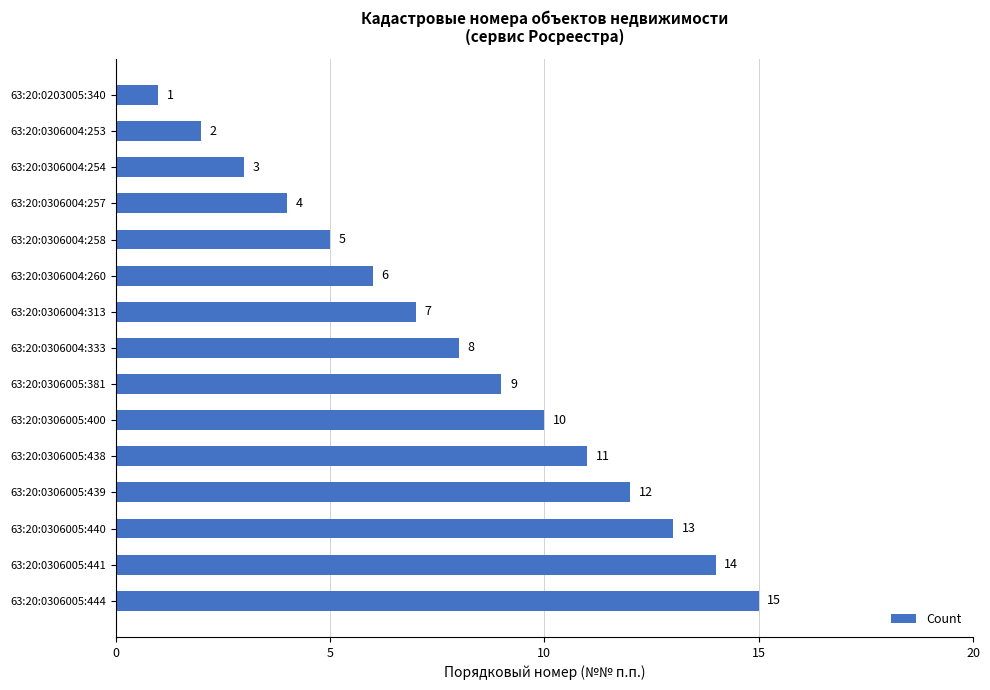

Count the number of data series in this chart.

1